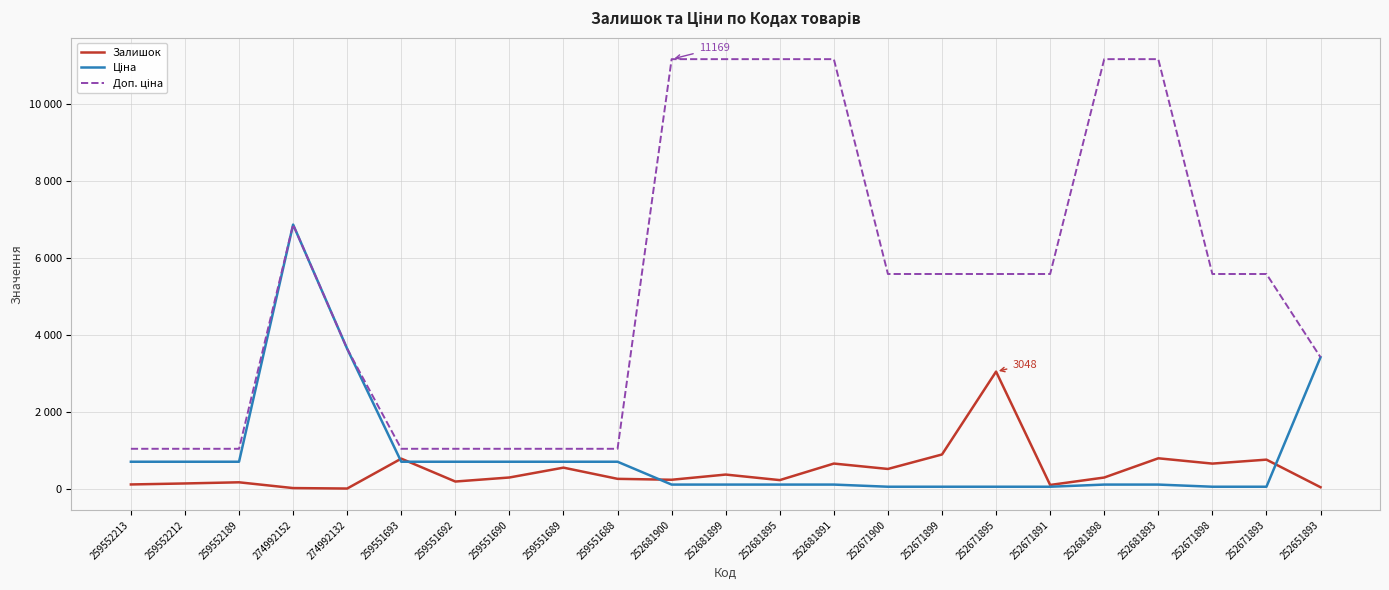

Does the chart have visible grid lines?

Yes